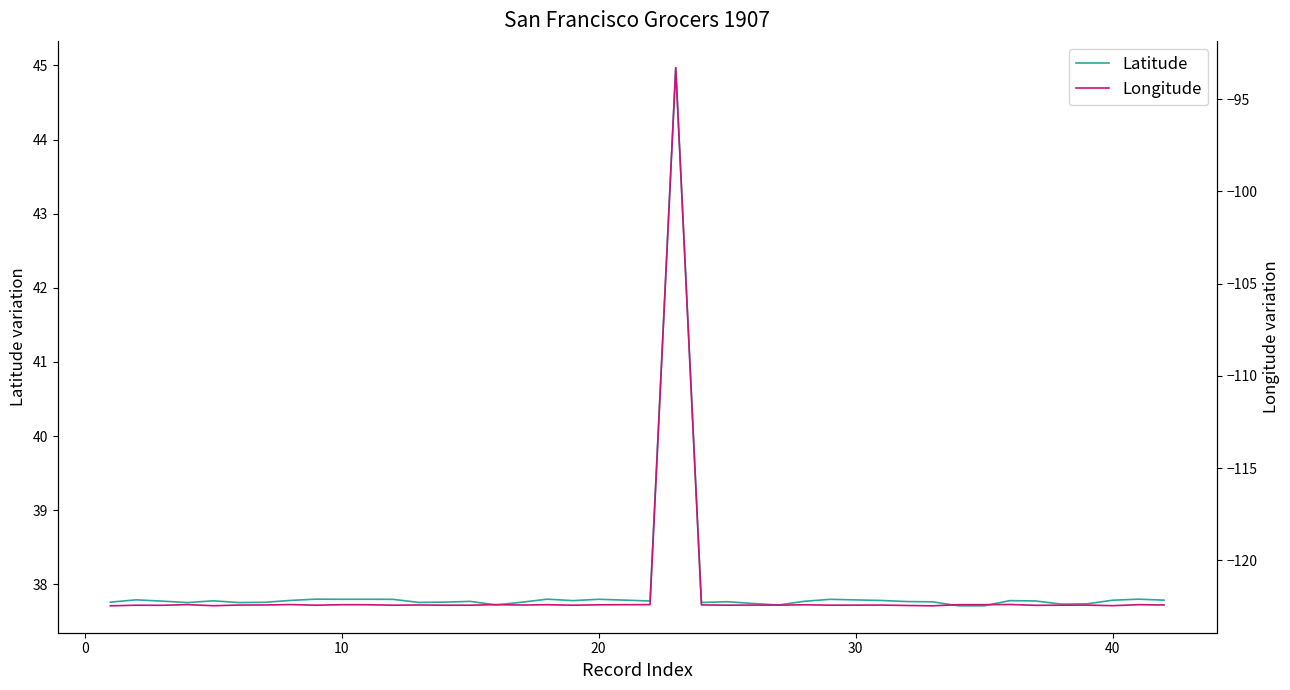

Is it true that Latitude equals 59.7 at 40?

False